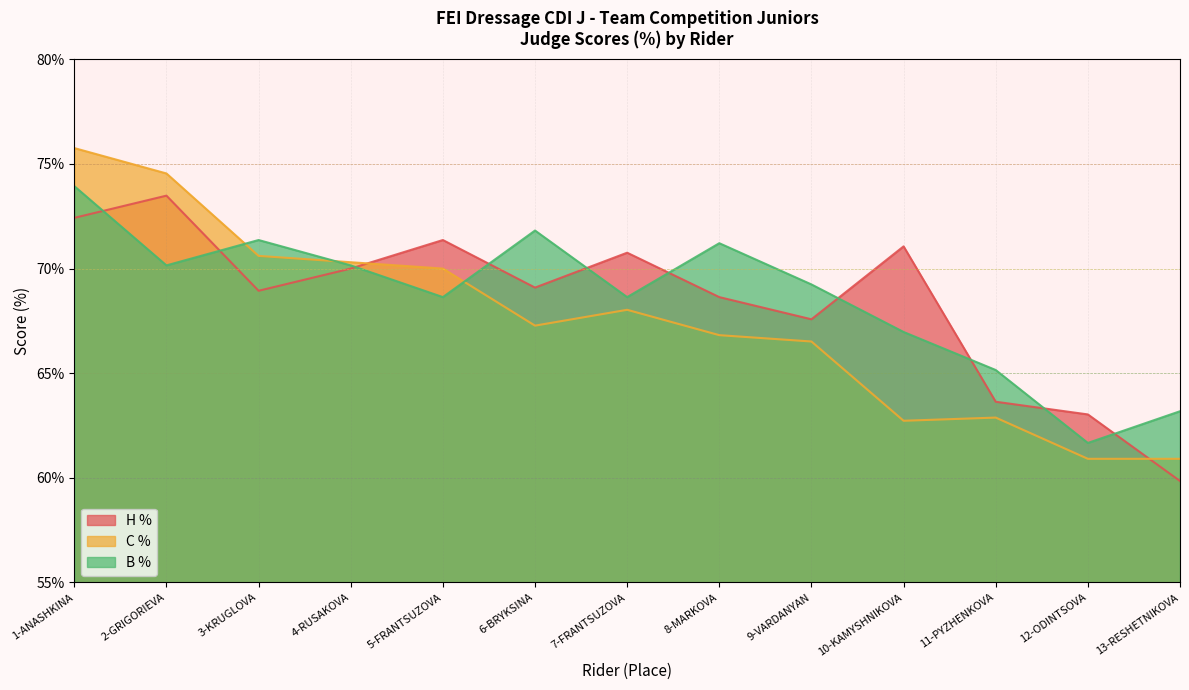

Reading left to right, what are all the values shown in this chart?

H %: 1-ANASHKINA=72.4	2-GRIGORIEVA=73.5	3-KRUGLOVA=68.9	4-RUSAKOVA=70.0	5-FRANTSUZOVA=71.4	6-BRYKSINA=69.1	7-FRANTSUZOVA=70.8	8-MARKOVA=68.6	9-VARDANYAN=67.6	10-KAMYSHNIKOVA=71.1	11-PYZHENKOVA=63.6	12-ODINTSOVA=63.0	13-RESHETNIKOVA=59.8
C %: 1-ANASHKINA=75.8	2-GRIGORIEVA=74.5	3-KRUGLOVA=70.6	4-RUSAKOVA=70.3	5-FRANTSUZOVA=70.0	6-BRYKSINA=67.3	7-FRANTSUZOVA=68.0	8-MARKOVA=66.8	9-VARDANYAN=66.5	10-KAMYSHNIKOVA=62.7	11-PYZHENKOVA=62.9	12-ODINTSOVA=60.9	13-RESHETNIKOVA=60.9
B %: 1-ANASHKINA=73.9	2-GRIGORIEVA=70.2	3-KRUGLOVA=71.4	4-RUSAKOVA=70.2	5-FRANTSUZOVA=68.6	6-BRYKSINA=71.8	7-FRANTSUZOVA=68.6	8-MARKOVA=71.2	9-VARDANYAN=69.2	10-KAMYSHNIKOVA=67.0	11-PYZHENKOVA=65.2	12-ODINTSOVA=61.7	13-RESHETNIKOVA=63.2